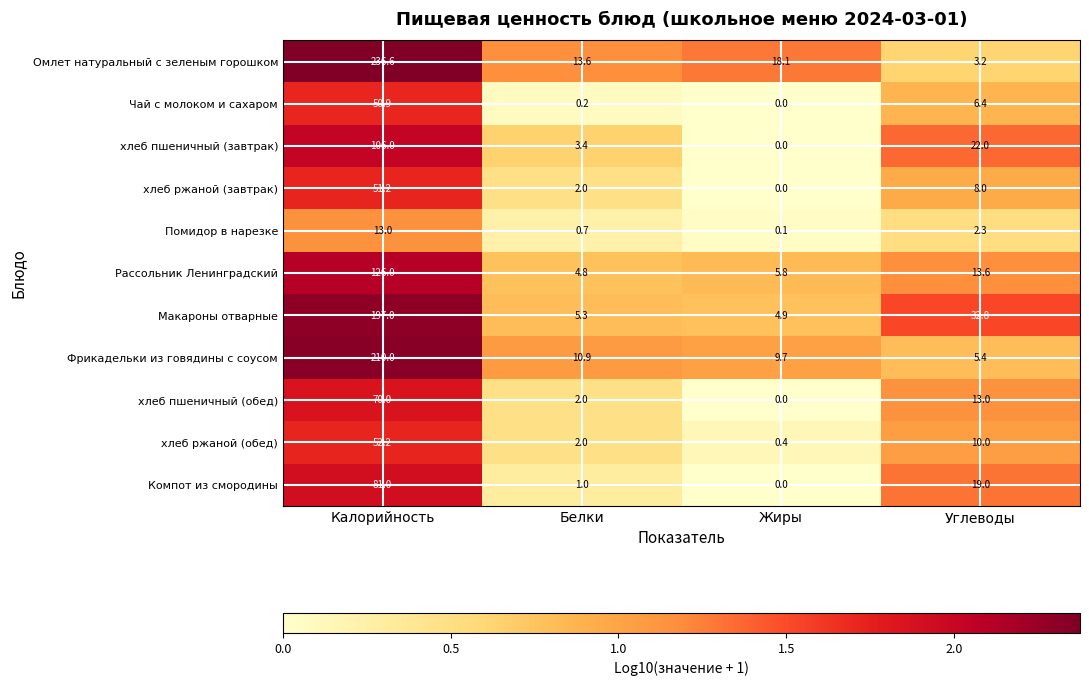

List the labels in order of Фрикадельки из говядины с соусом value, largest first.

Калорийность, Белки, Жиры, Углеводы